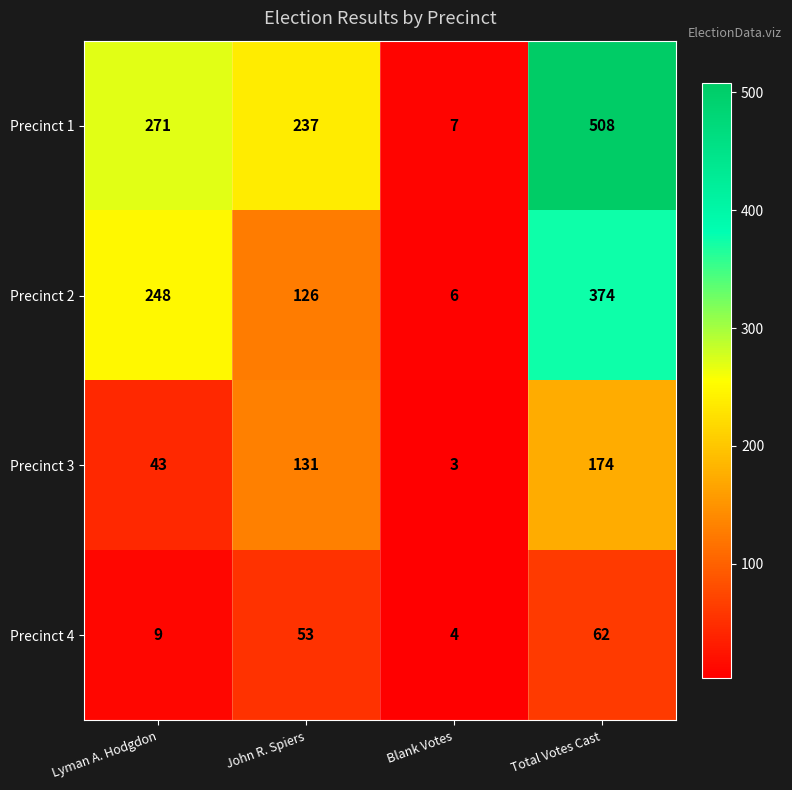

What is the minimum value for Precinct 3?

3